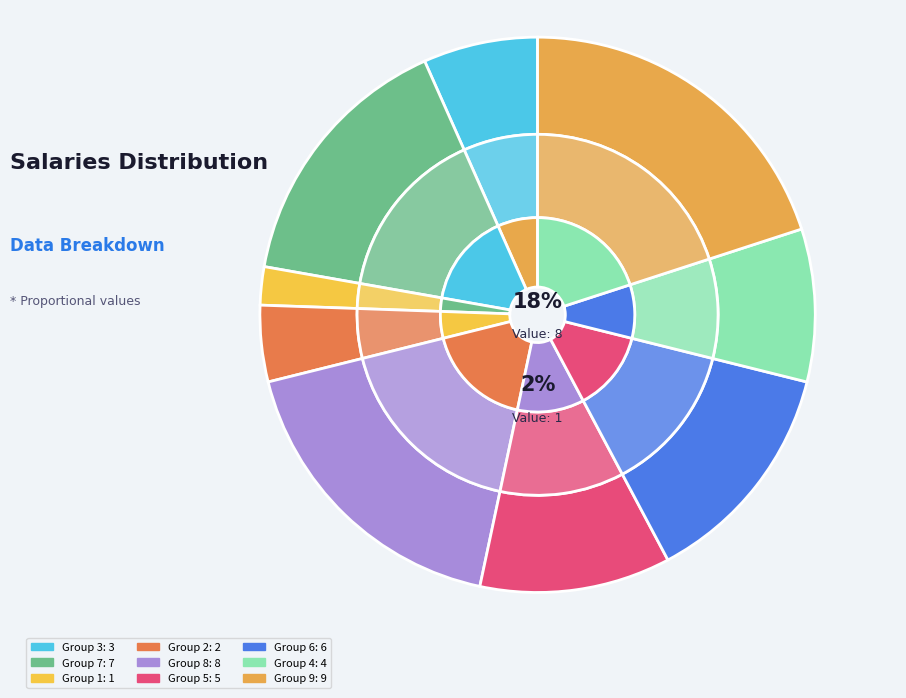

Which has a higher value, 2 or 3?

3